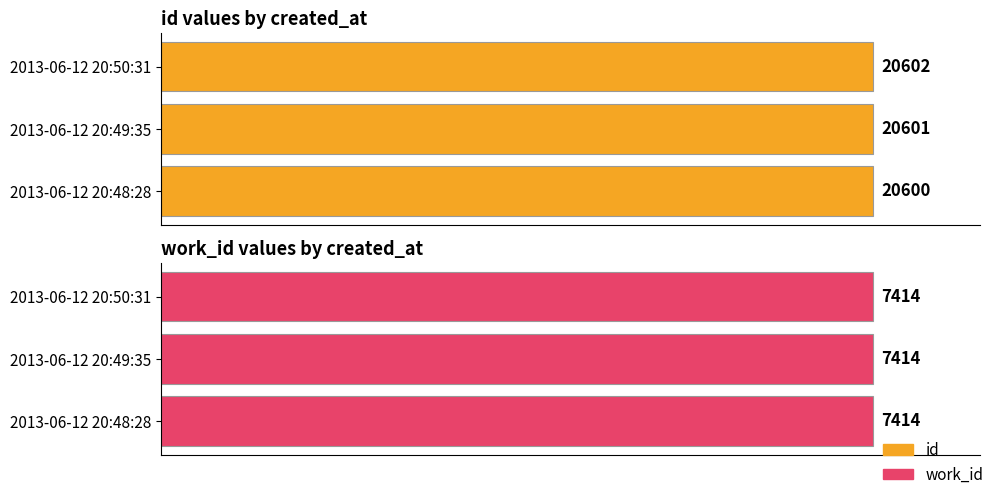

Count the id values in the range 20600 to 20602.

3